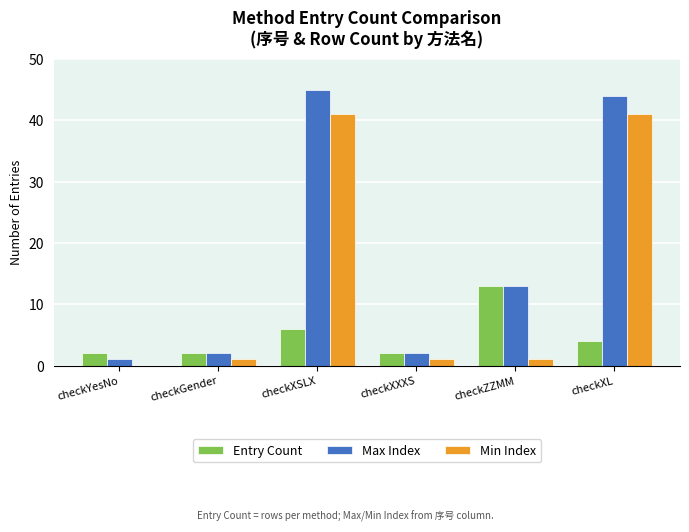

How many groups of bars are there?

6